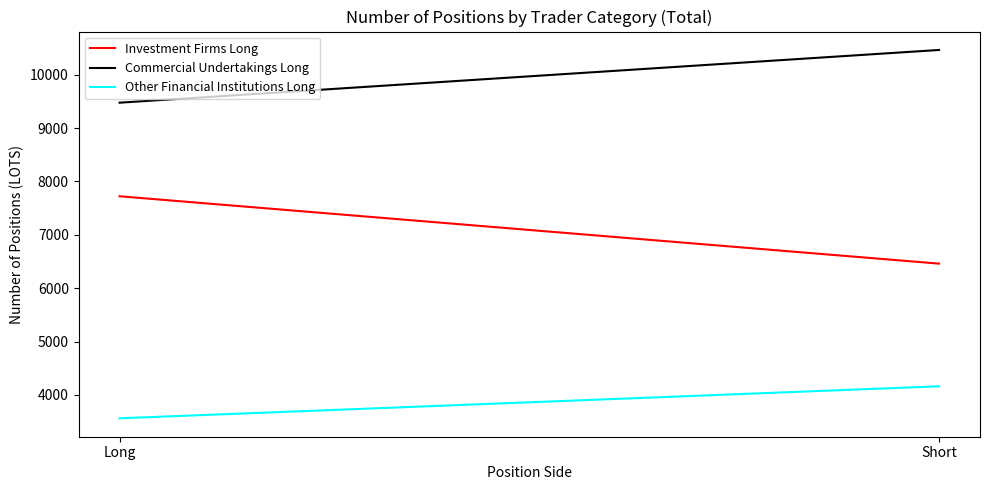

Rank the series by their average value, from highest to lowest.

Commercial Undertakings Long, Investment Firms Long, Other Financial Institutions Long